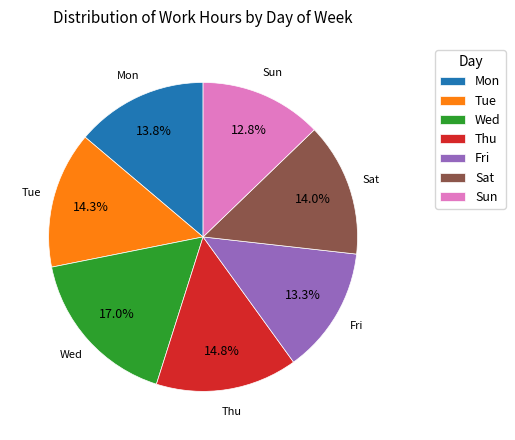

How many slices are in this pie chart?

7